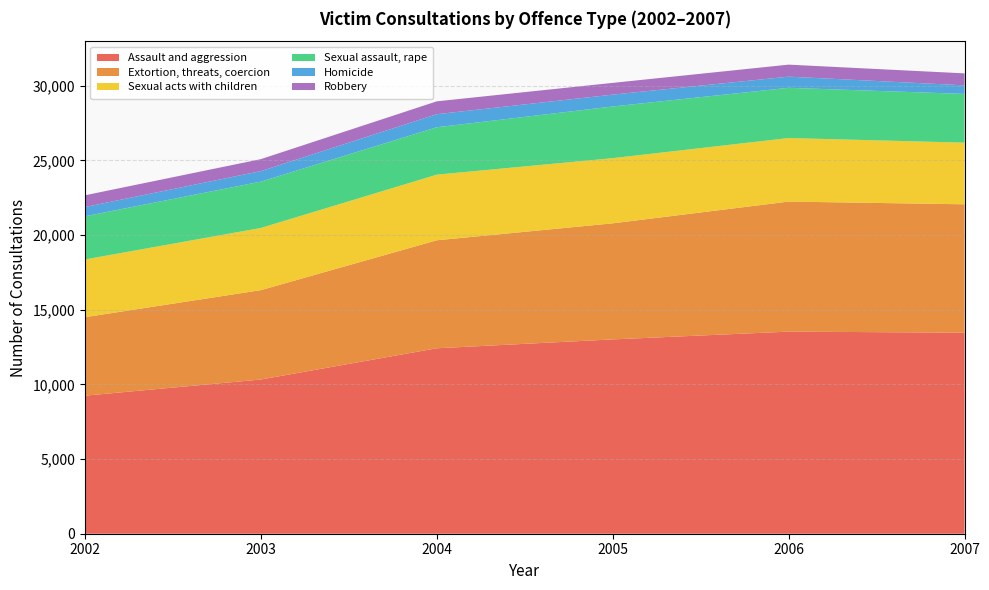

Reading left to right, transcribe all the data shown in this chart.

Assault and aggression: 2002=9245	2003=10328	2004=12420	2005=13014	2006=13535	2007=13464
Extortion, threats, coercion: 2002=5257	2003=5986	2004=7233	2005=7775	2006=8710	2007=8600
Sexual acts with children: 2002=3866	2003=4164	2004=4396	2005=4364	2006=4256	2007=4127
Sexual assault, rape: 2002=2892	2003=3104	2004=3174	2005=3462	2006=3364	2007=3265
Homicide: 2002=620	2003=705	2004=874	2005=794	2006=748	2007=575
Robbery: 2002=785	2003=800	2004=862	2005=786	2006=804	2007=801